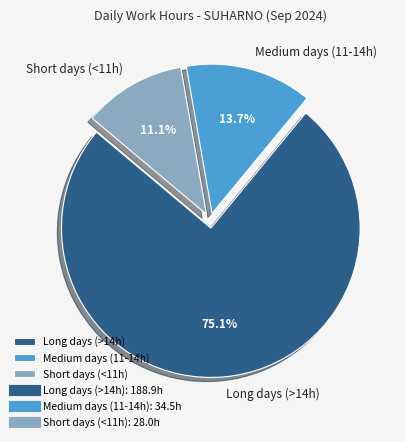

Which has a higher value, Long days (>14h) or Short days (<11h)?

Long days (>14h)